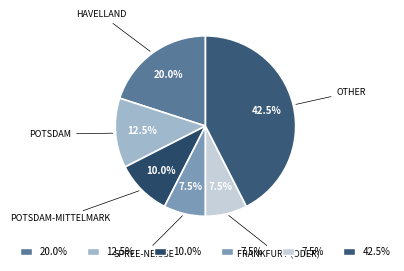

How many slices are in this pie chart?

6